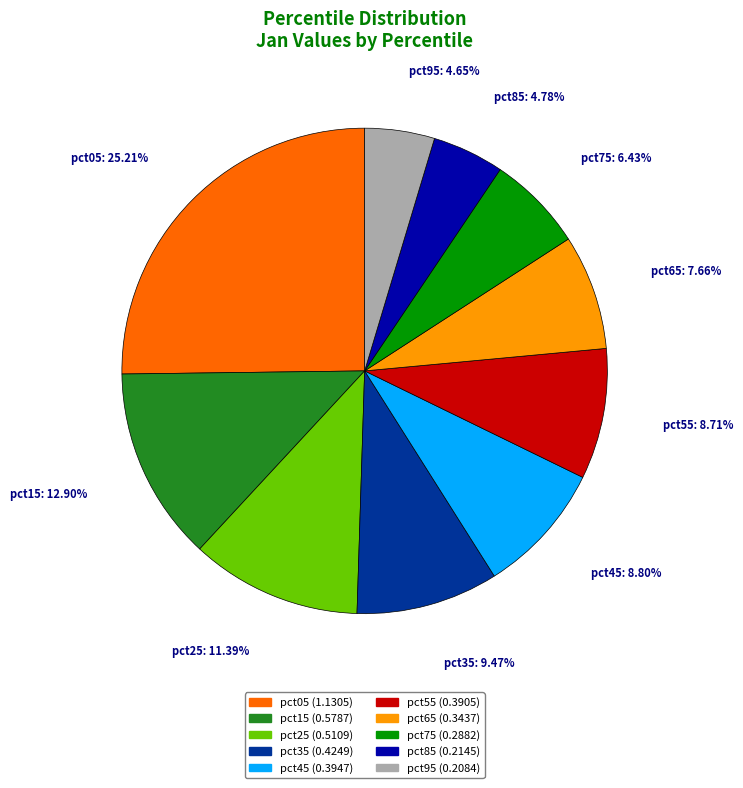

Does pct55 account for over 50% of the chart?

No